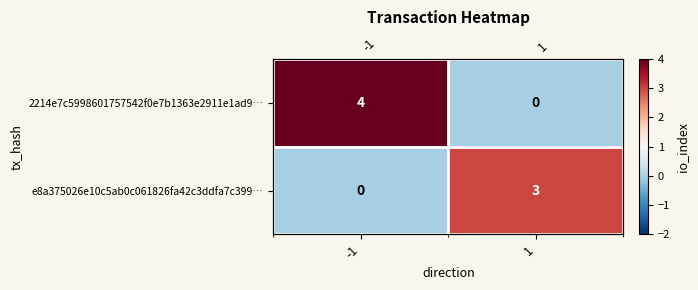

What is the difference between the e8a375026e10c5ab0c061826fa42c3ddfa7c399… values at 1 and -1?

3